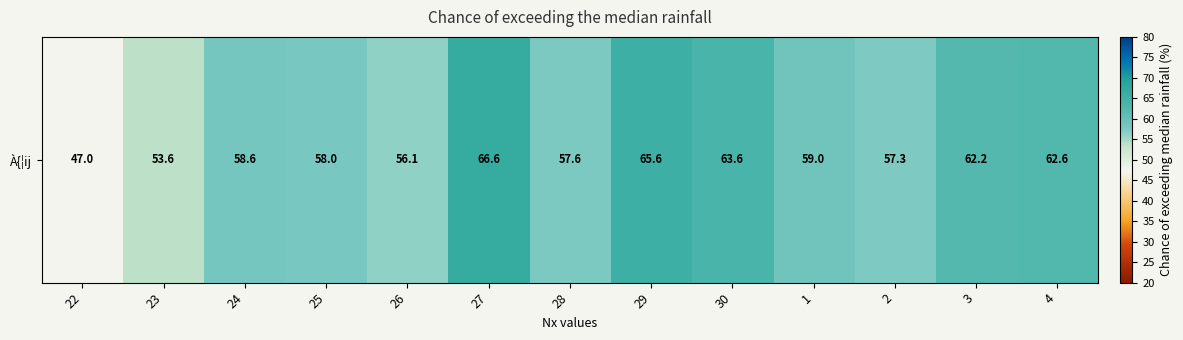

What is the ratio of the value at 2 to the value at 4?

0.9